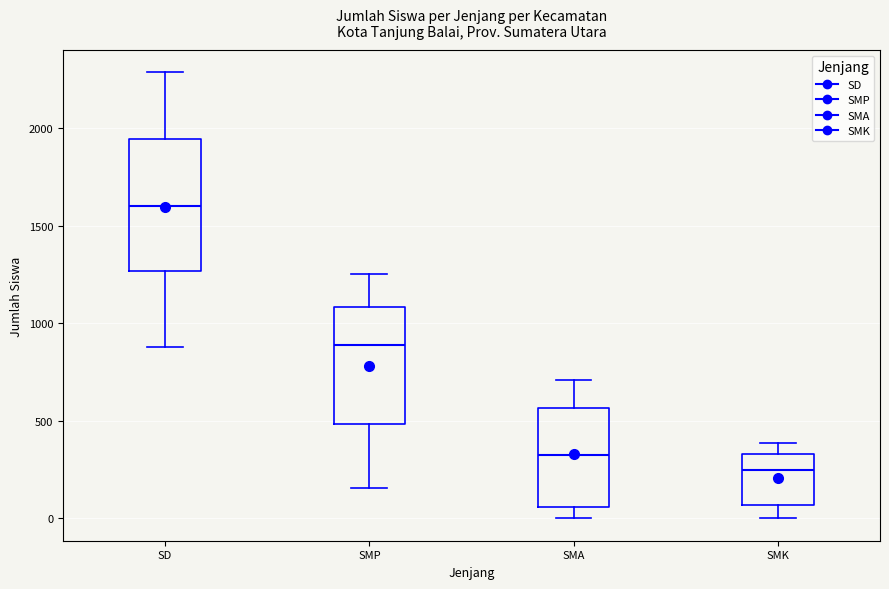

Reading left to right, read every box against the y-axis: the position of its median line, the range the box covers, and the ends of its whiskers. The values are not printed on the chart, so give them approximately, as read against the axis.

SD: median 1600, box 1250 to 1950, whiskers 900 to 2300
SMP: median 900, box 500 to 1100, whiskers 150 to 1250
SMA: median 300, box 50 to 550, whiskers 0 to 700
SMK: median 250, box 50 to 350, whiskers 0 to 400